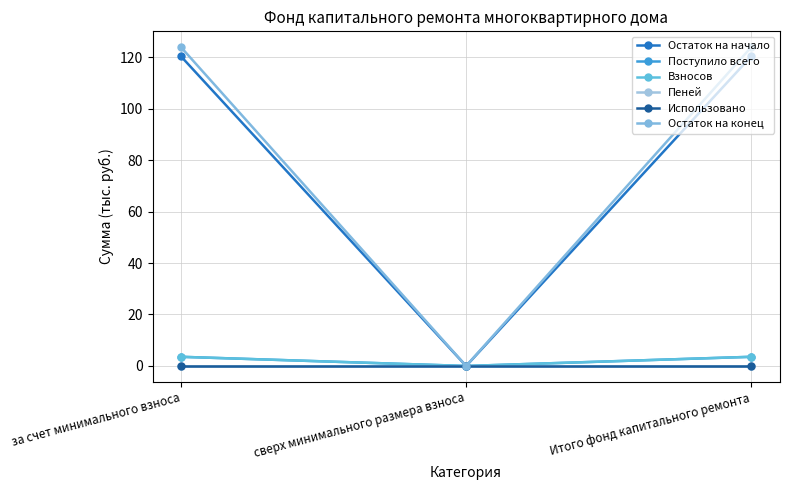

Which has a higher value, за счет минимального взноса or сверх минимального размера взноса?

за счет минимального взноса